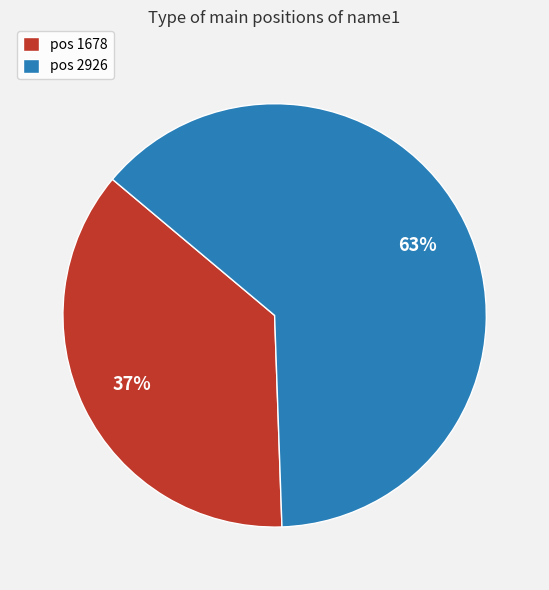

Is there any slice that represents more than half of the pie?

Yes